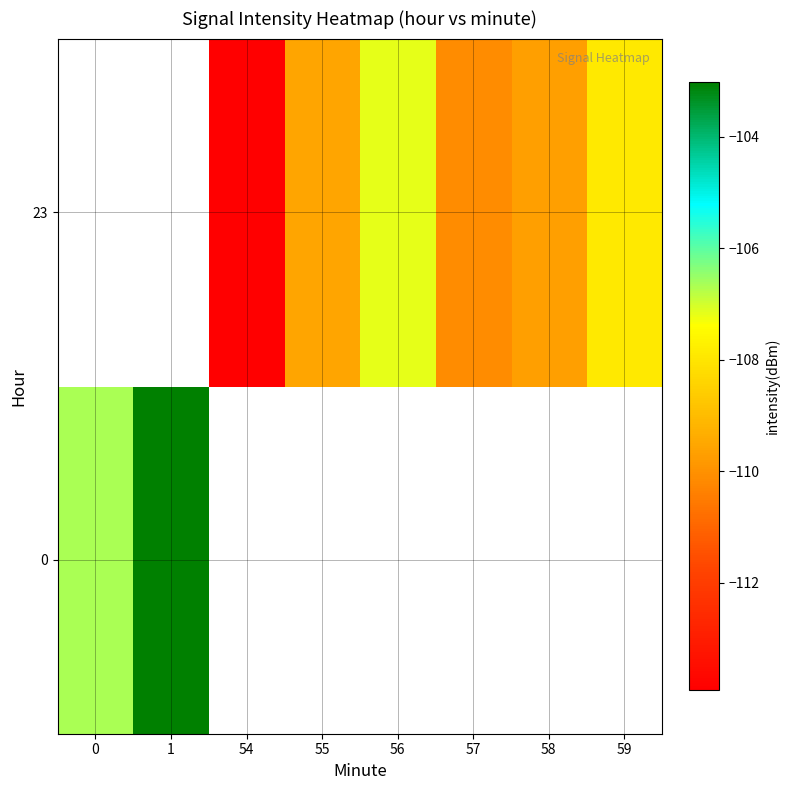

The row_1 series shows -107.2 at 56. True or false?

True